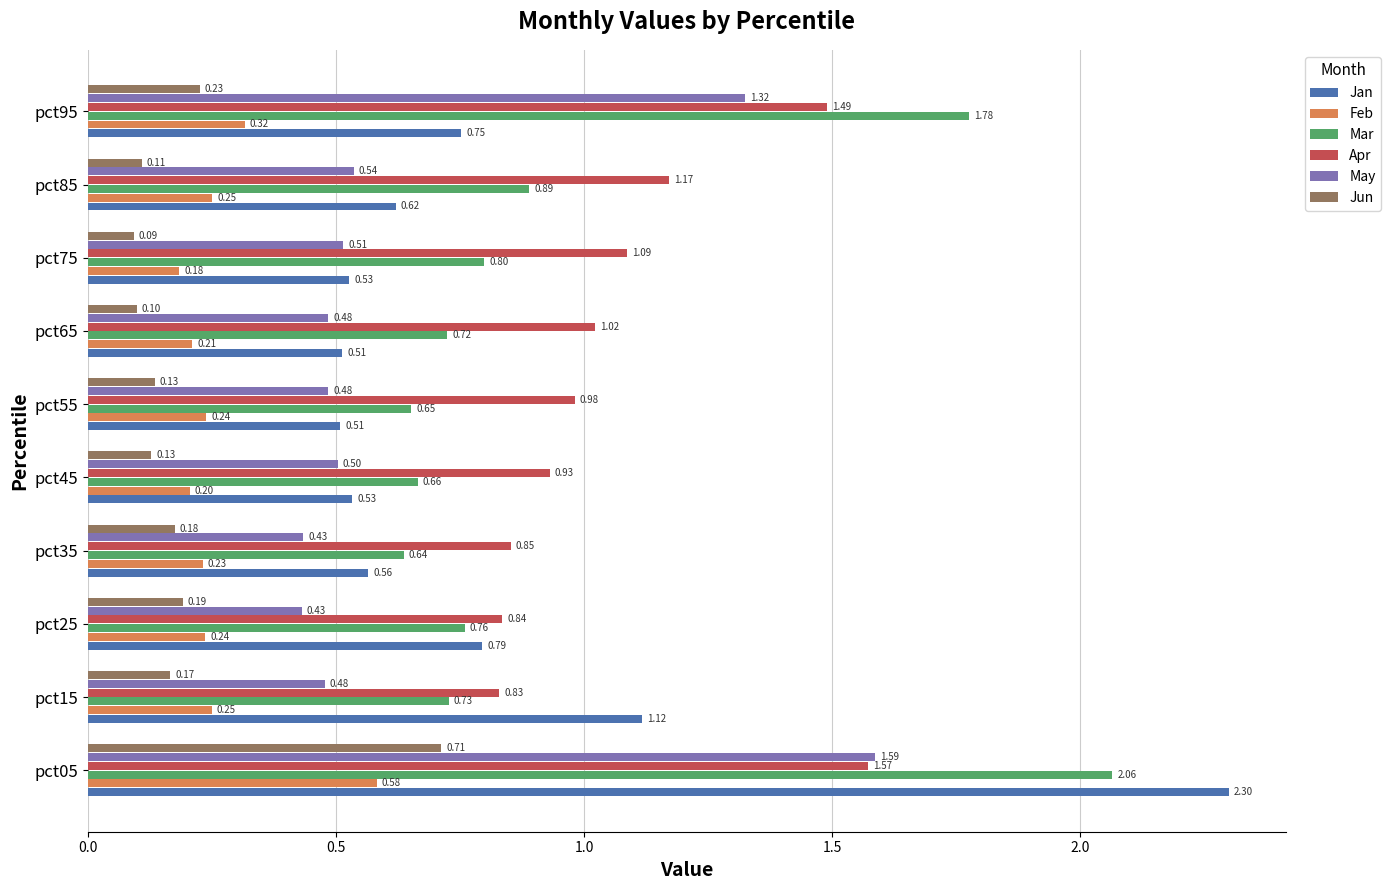

What is the difference between the highest and lowest values at pct05?

1.7